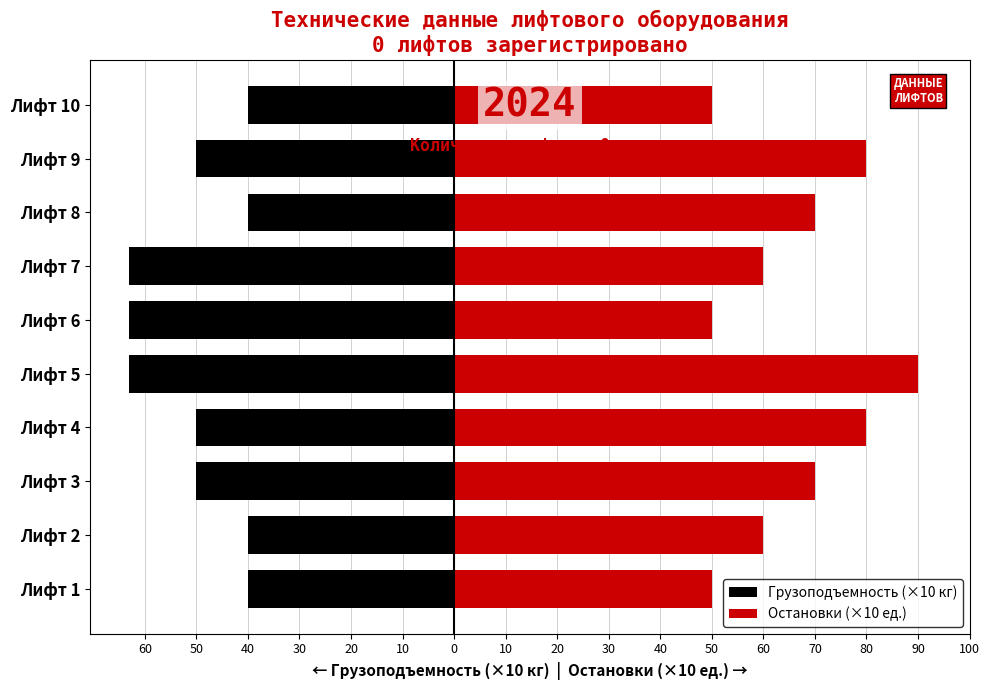

Is it true that Грузоподъемность (×10 кг) equals -36 at Лифт 5?

False